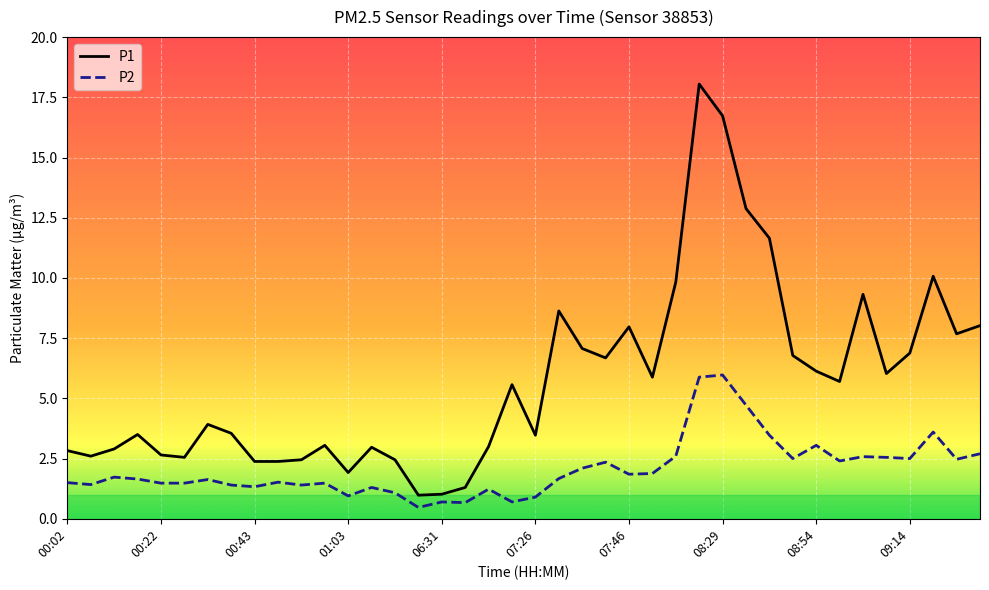

What is the difference between the second highest and second lowest values in the P2 series?

5.2